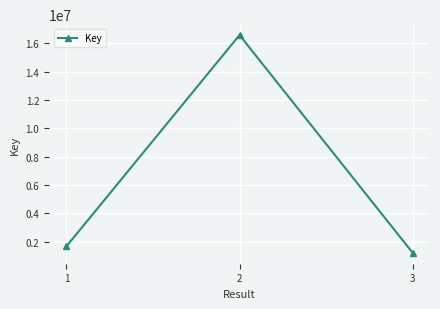

What is the average value?

6490813